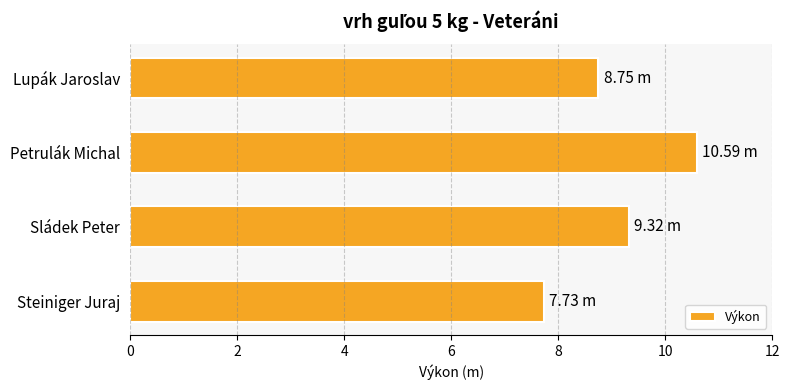

At which category does the chart reach its peak across all series?

Petrulák Michal